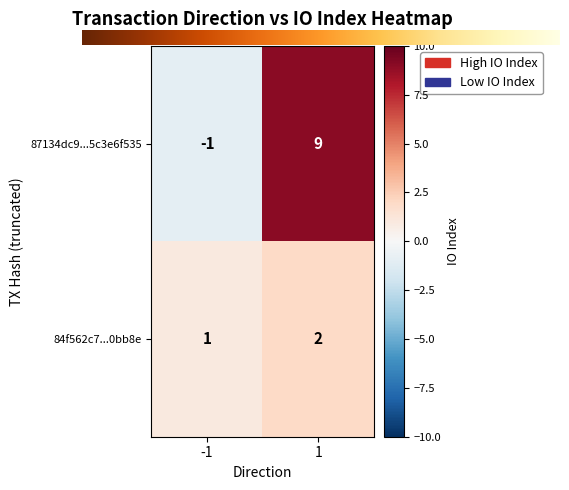

Which series has the widest spread of values?

87134dc9...5c3e6f535